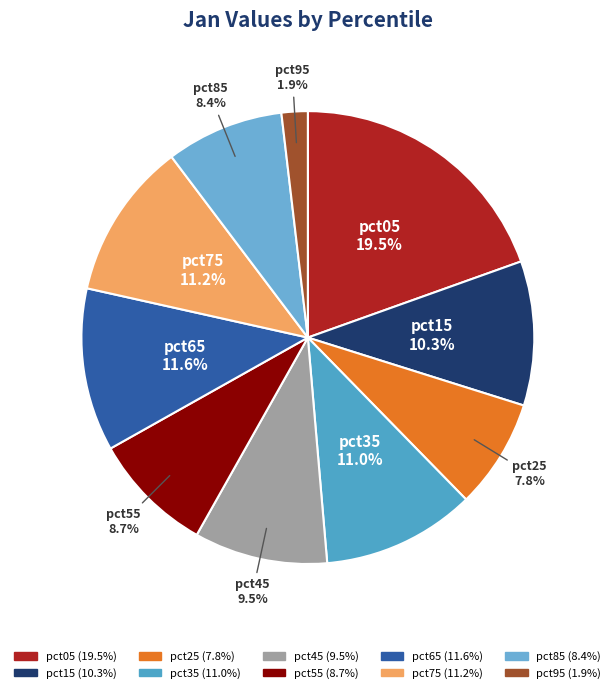

True or false: pct75 accounts for 1% of the total.

False